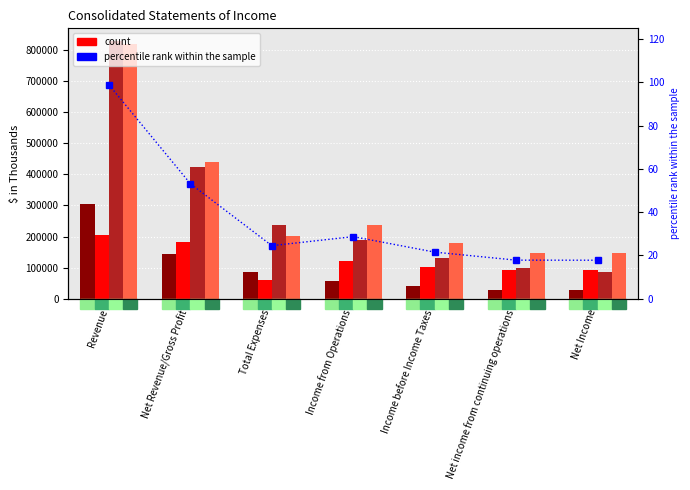

Reading right to left, list all the values displayed in this chart.

3M 2019: 27085.0	28883.0	39257.0	57504.0	85922.0	143426.0	305612.0
3M 2020: 93667.0	93676.0	103347.0	122011.0	59757.0	181768.0	204545.0
9M 2019: 87165.0	98488.0	130264.0	188628.0	236390.0	425018.0	829495.0
9M 2020: 147153.0	147450.0	178262.0	237656.0	203034.0	440690.0	819858.0
percentile rank within the sample: 17.7	17.8	21.5	28.7	24.5	53.1	98.8